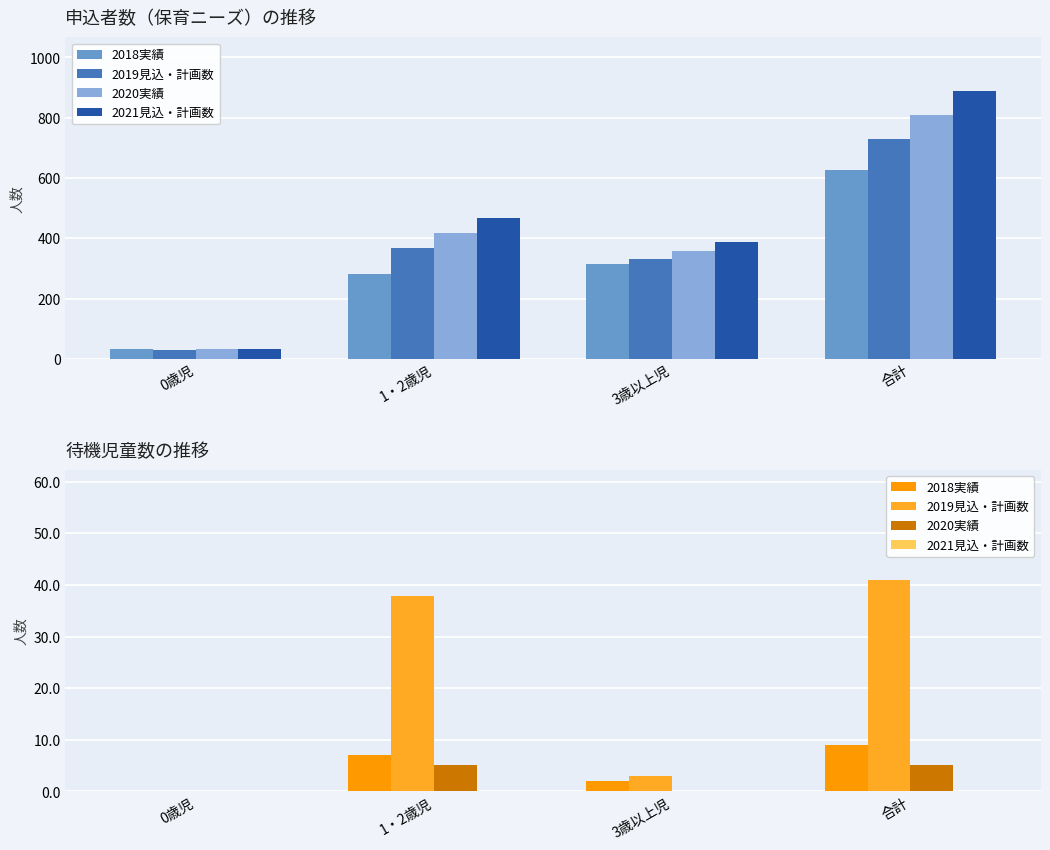

What are all the series names shown in the legend?

2018実績, 2019見込・計画数, 2020実績, 2021見込・計画数